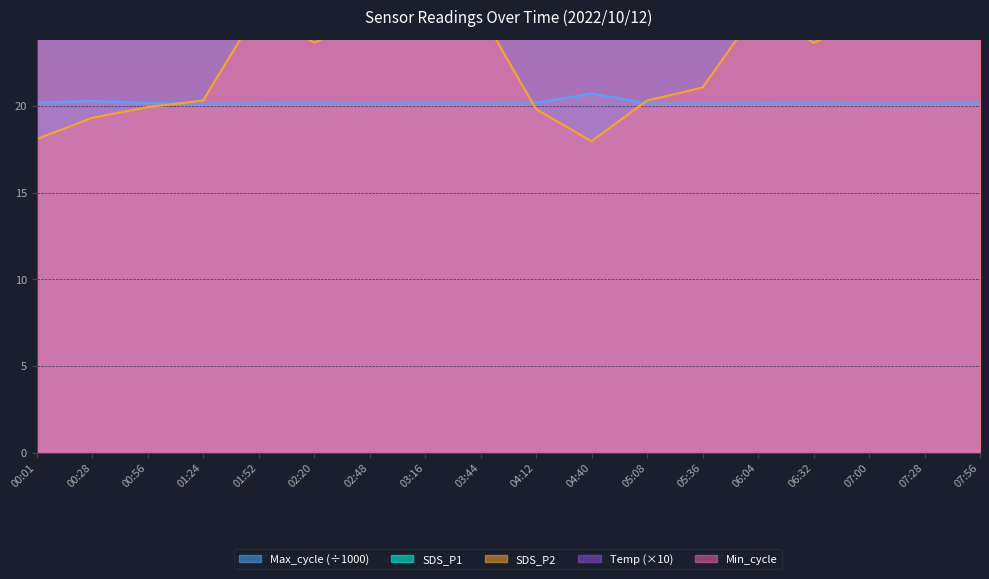

What position from the right is 00:01?

18